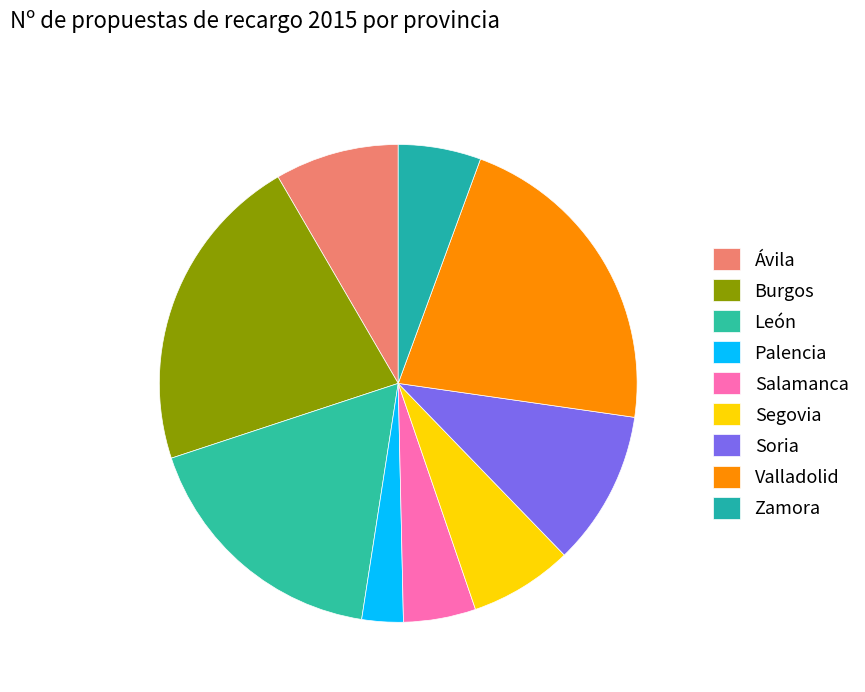

What is the smallest slice in the pie chart?

Palencia